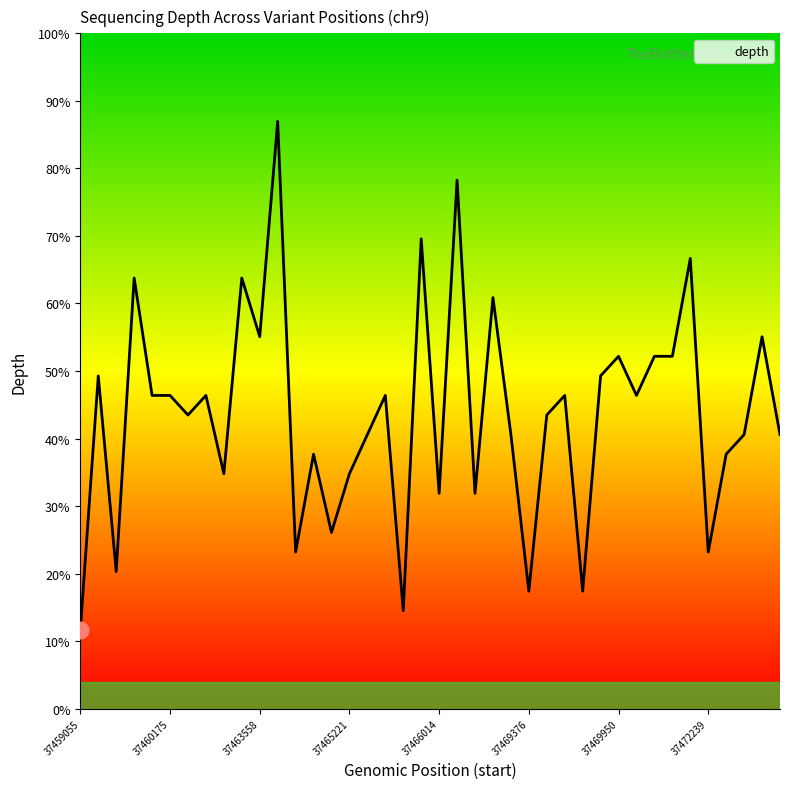

Does the chart have visible grid lines?

No